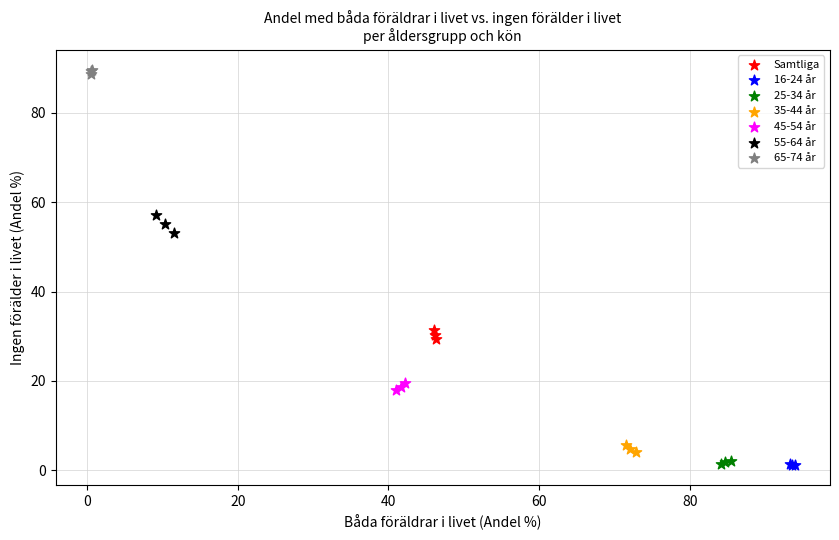

Which series reaches the maximum Y coordinate?

65-74 år